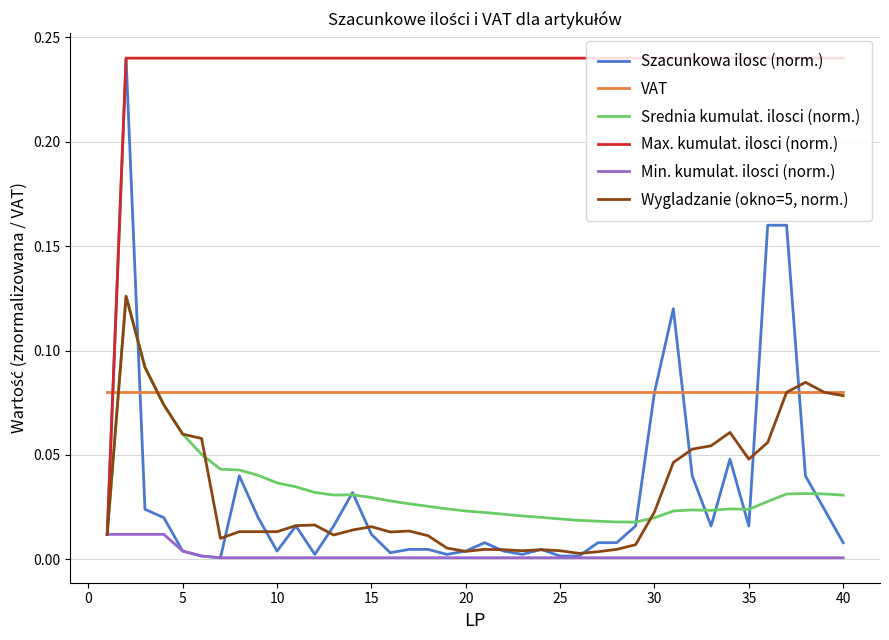

Which series has the largest total across all categories?

Max. kumulat. ilosci (norm.)